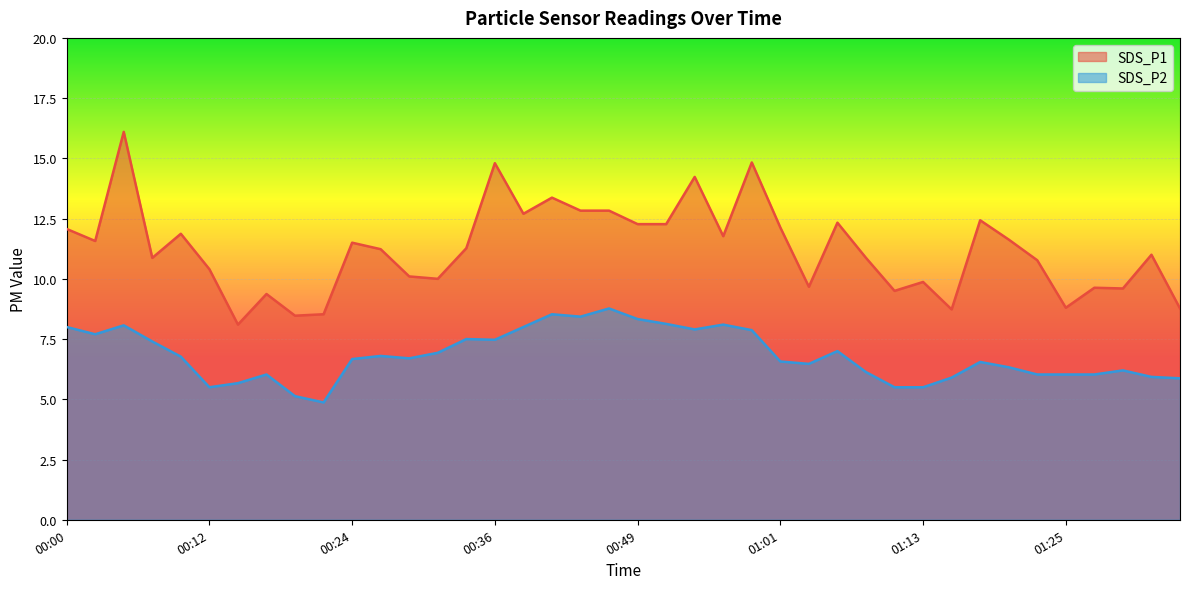

Reading left to right, transcribe all the data shown in this chart.

SDS_P1: 12.1	11.6	16.1	10.9	11.9	10.4	8.1	9.4	8.5	8.5	11.5	11.2	10.1	10.0	11.3	14.8	12.7	13.4	12.8	12.8	12.3	12.3	14.2	11.8	14.8	12.1	9.7	12.3	10.9	9.5	9.9	8.7	12.4	11.6	10.8	8.8	9.6	9.6	11.0	8.8
SDS_P2: 8.0	7.7	8.1	7.4	6.8	5.5	5.7	6.0	5.1	4.9	6.7	6.8	6.7	6.9	7.5	7.5	8.0	8.5	8.4	8.8	8.3	8.1	7.9	8.1	7.9	6.6	6.5	7.0	6.1	5.5	5.5	5.9	6.5	6.3	6.0	6.0	6.0	6.2	5.9	5.9